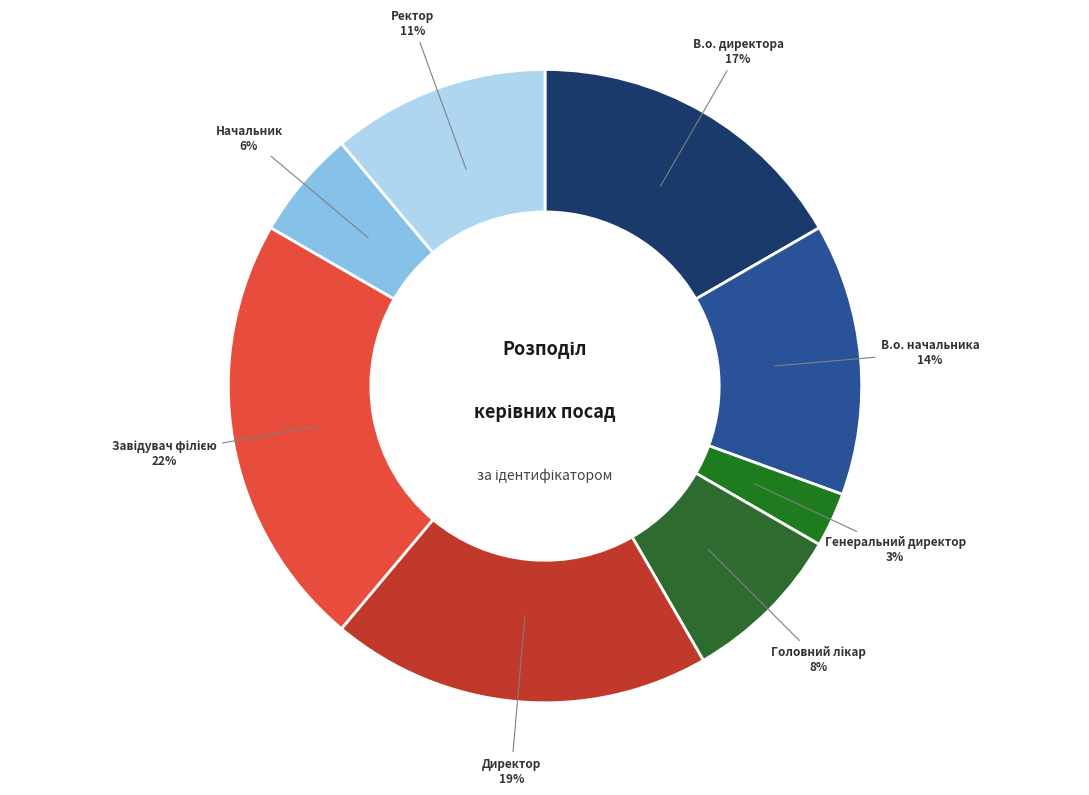

Which slice is the smallest?

Генеральний директор